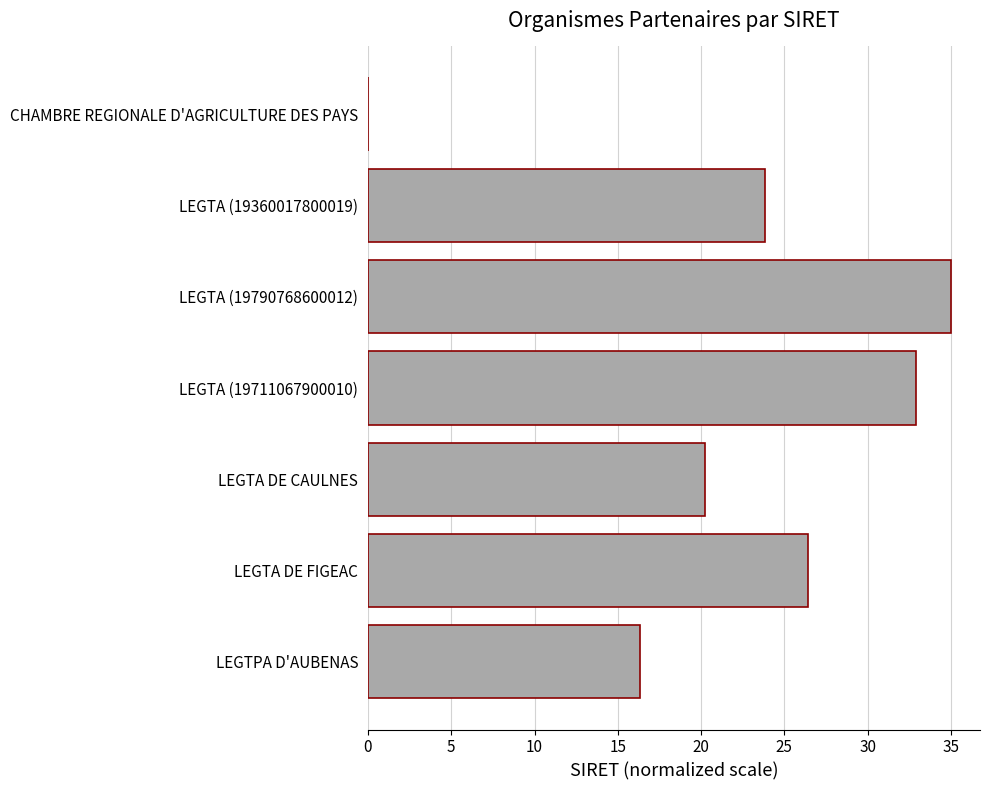

Count the number of data series in this chart.

1